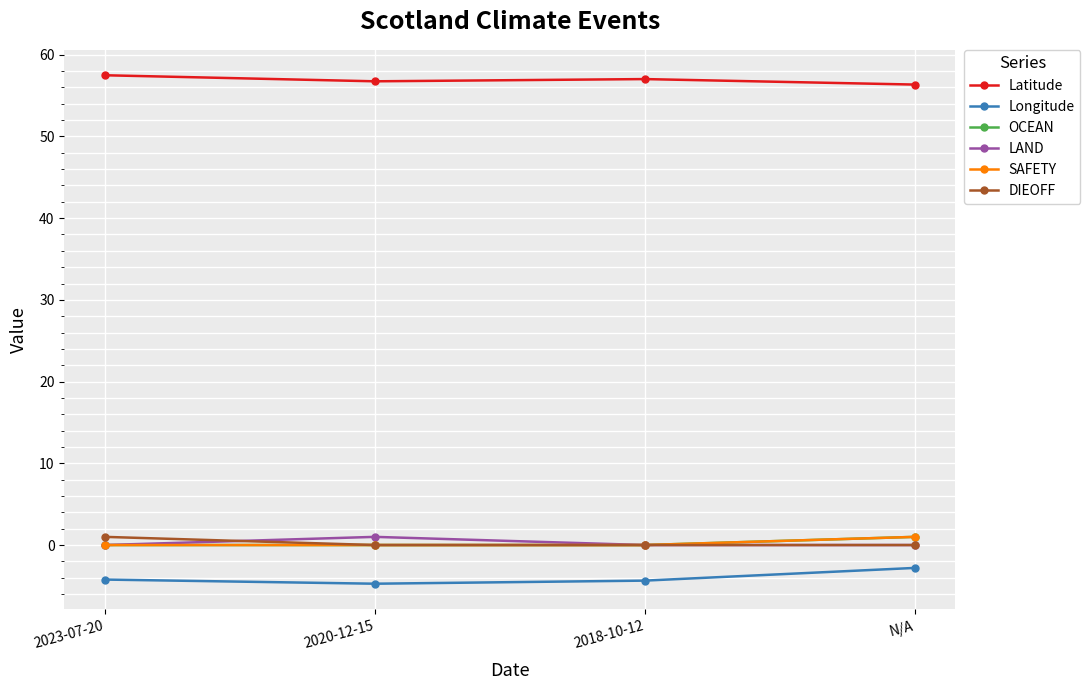

True or false: Longitude and DIEOFF intersect in this chart.

False